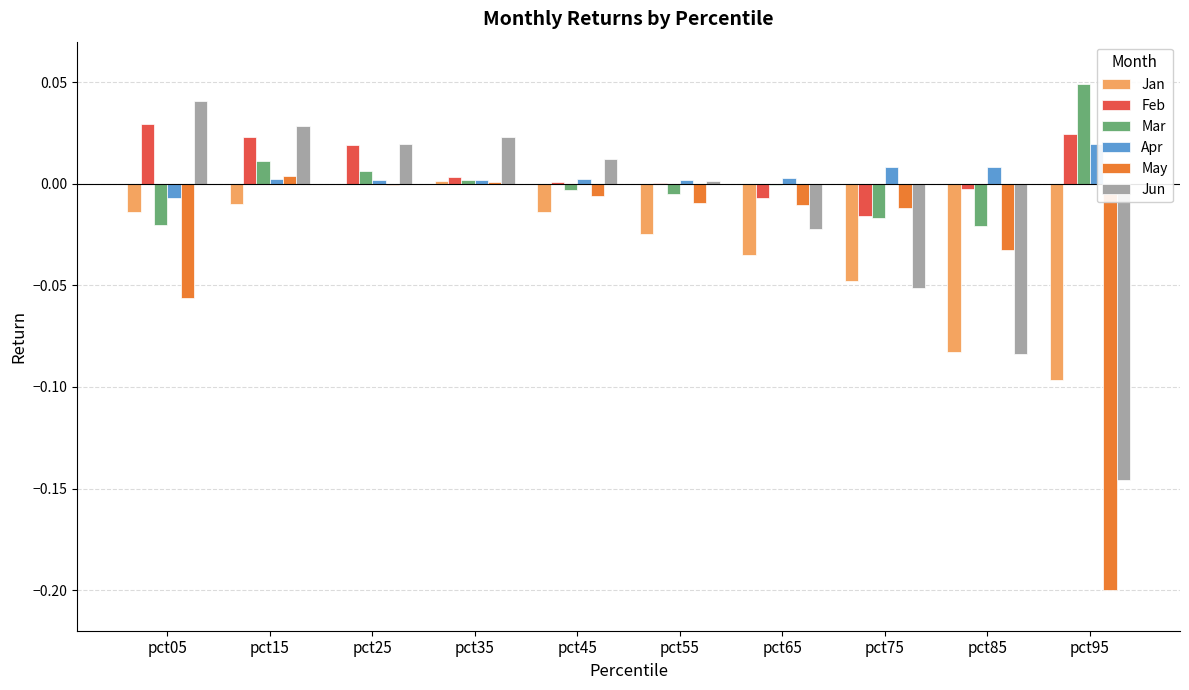

Is the value of Feb at pct25 greater than the value of Mar at pct45?

Yes